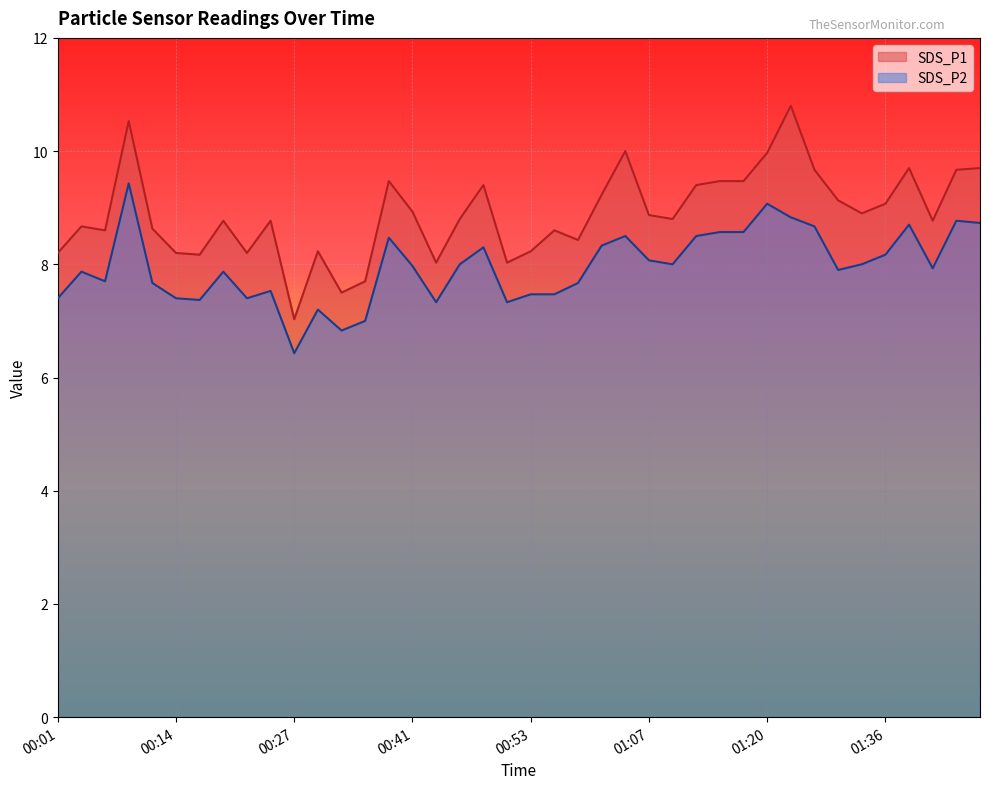

True or false: SDS_P2 and SDS_P1 cross at least once.

False